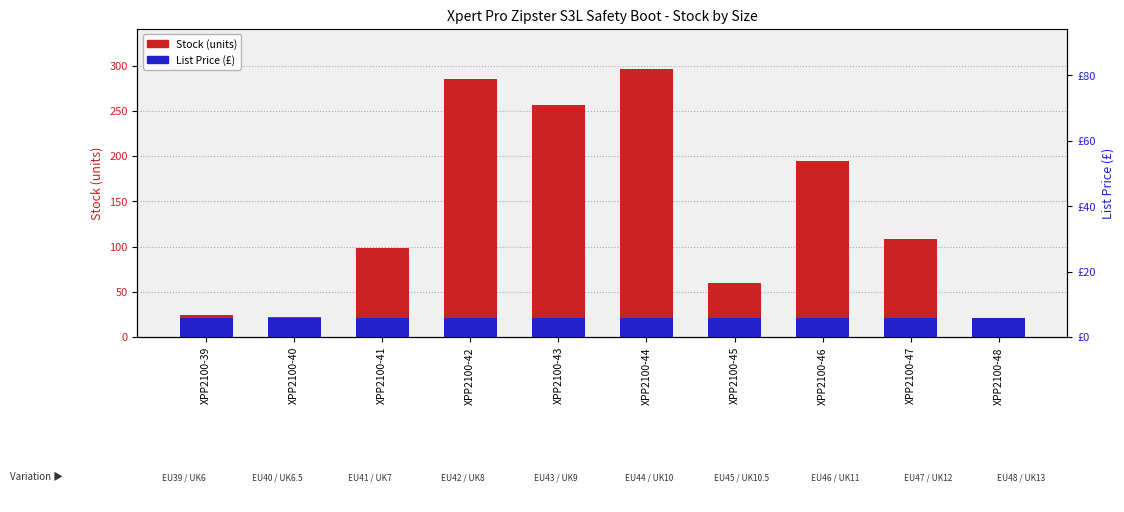

How many data points in Stock (units) are above 108?

4